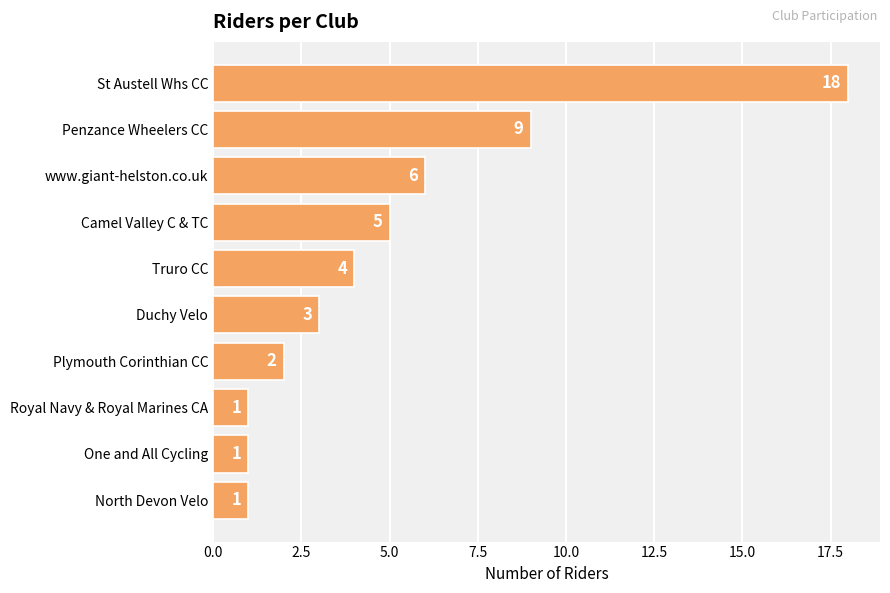

At which label is the value closest to 9?

Penzance Wheelers CC